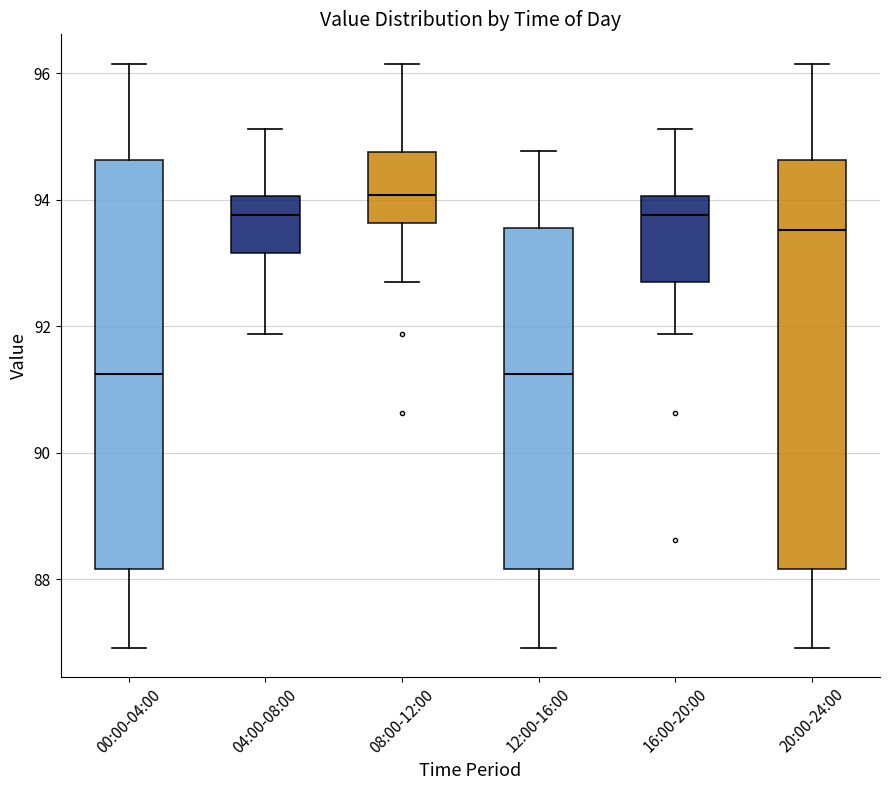

Which box's median line is the highest?

08:00-12:00